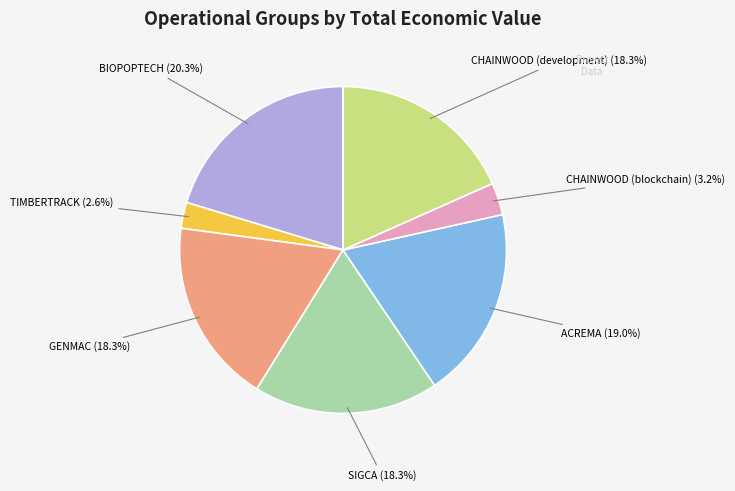

Does any single category account for the majority?

No